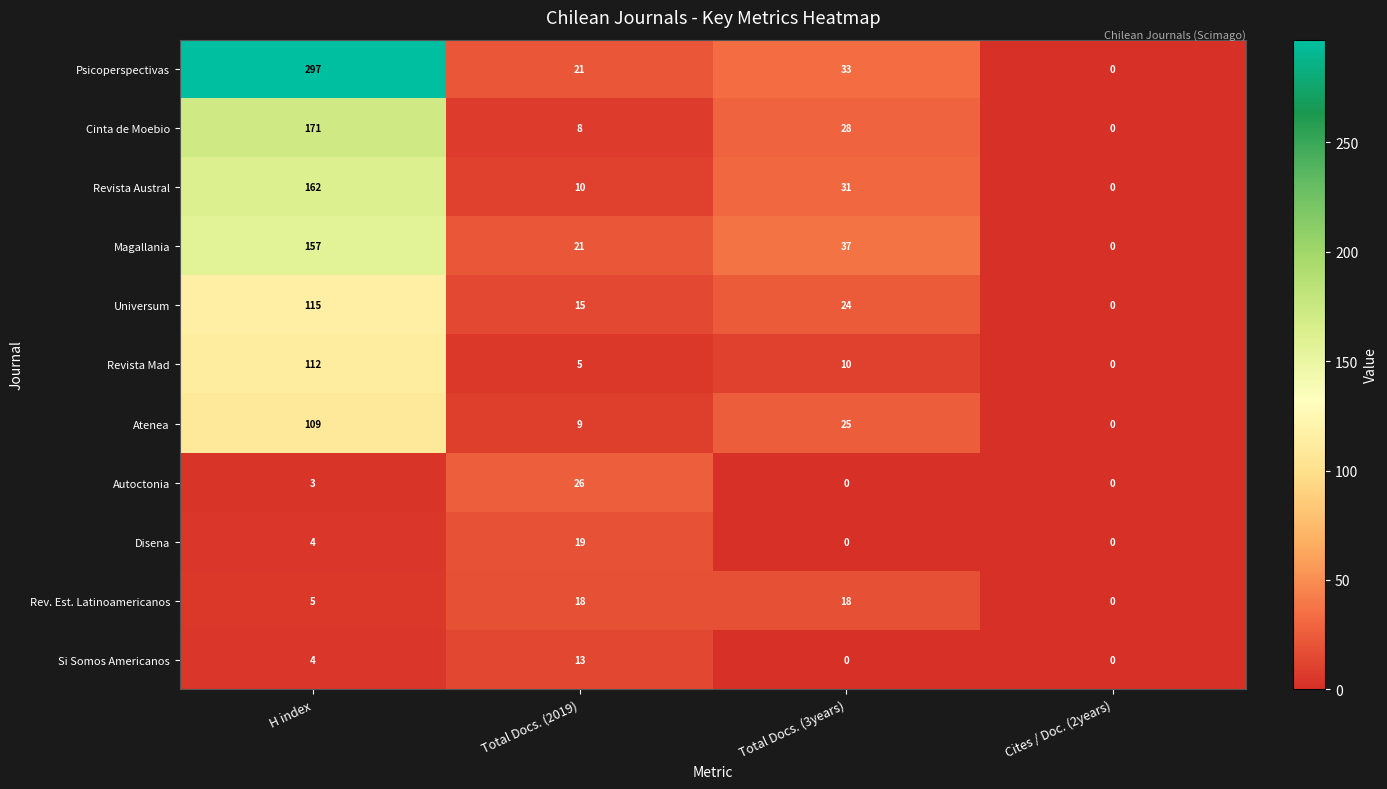

At which label is Autoctonia closest to 13?

H index